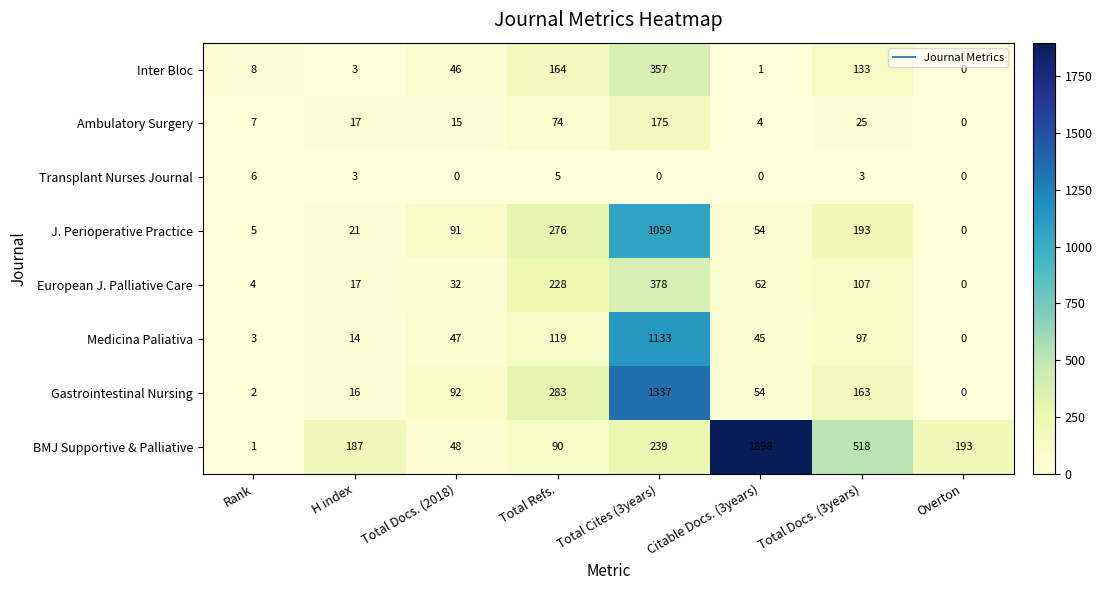

Rank the categories by Ambulatory Surgery value from lowest to highest.

Overton, Citable Docs. (3years), Rank, Total Docs. (2018), H index, Total Docs. (3years), Total Refs., Total Cites (3years)